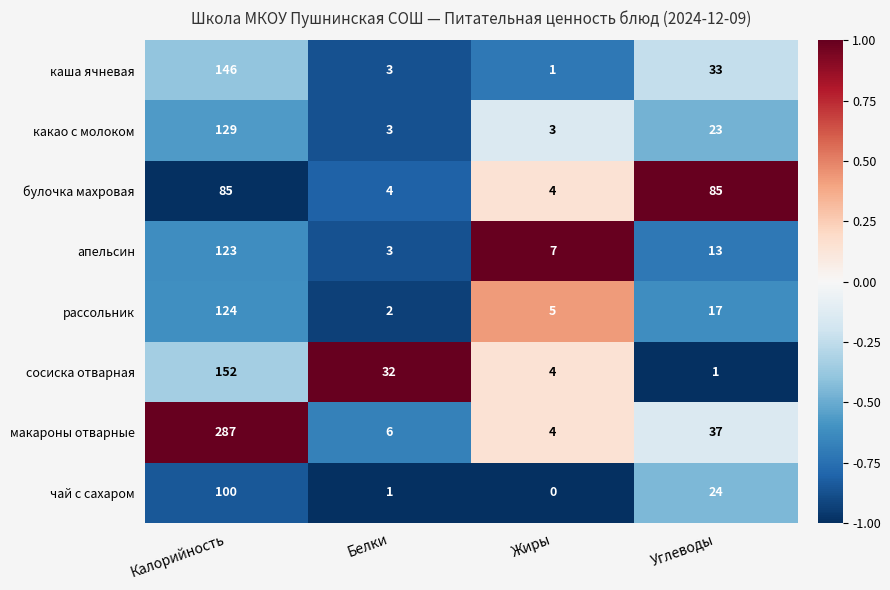

Read the макароны отварные value at Белки, to the nearest 5.

5